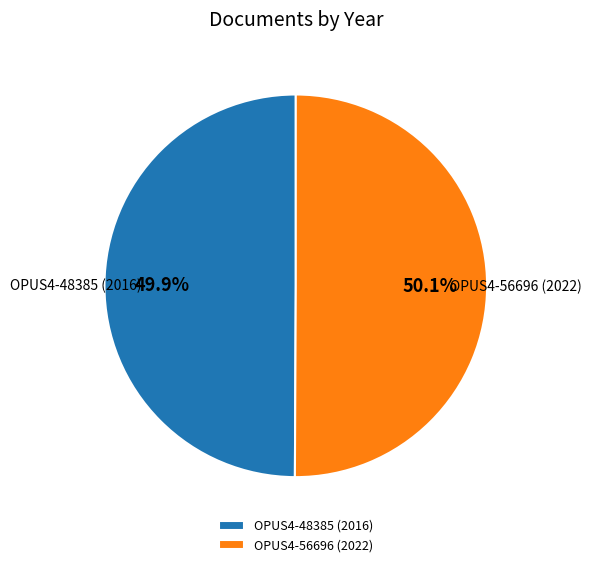

True or false: OPUS4-48385 (2016) accounts for 50% of the total.

True